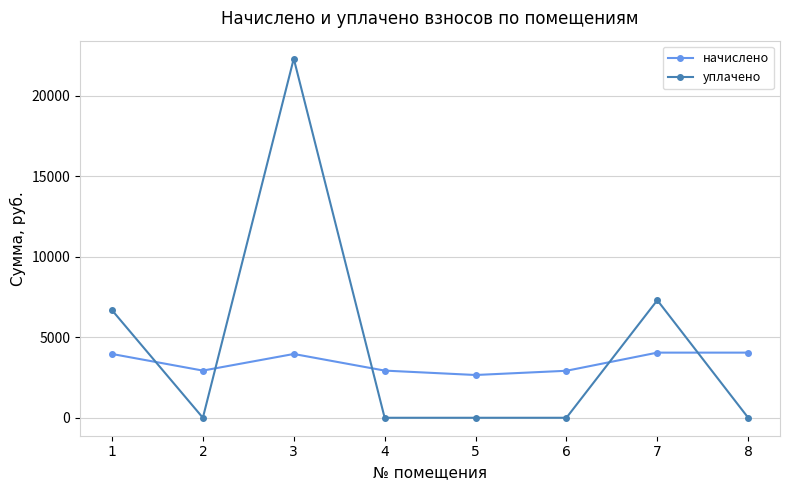

At which category does уплачено reach its first local peak?

3